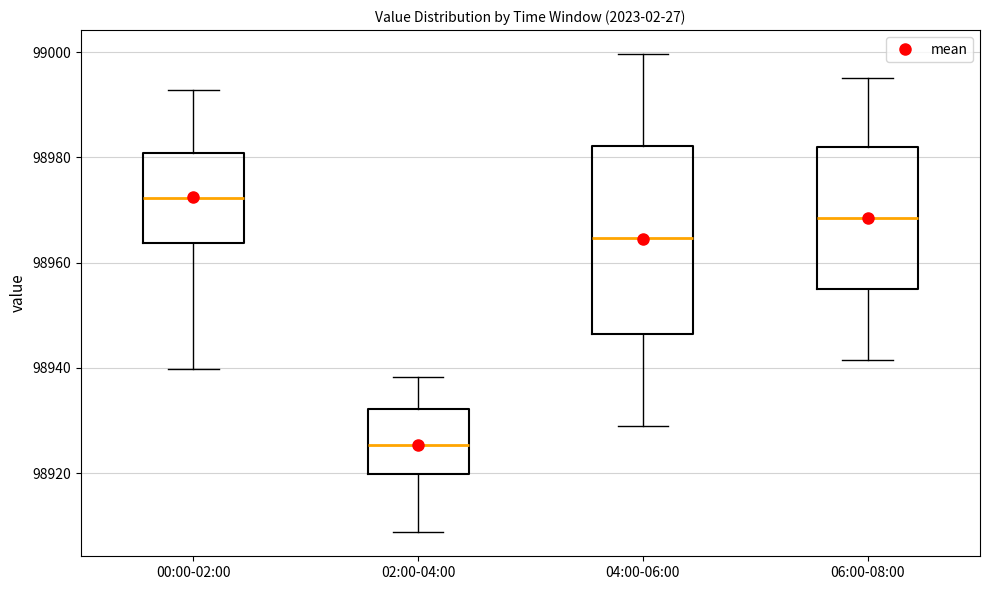

Comparing the boxes themselves (not the whiskers), which one is the tallest?

04:00-06:00